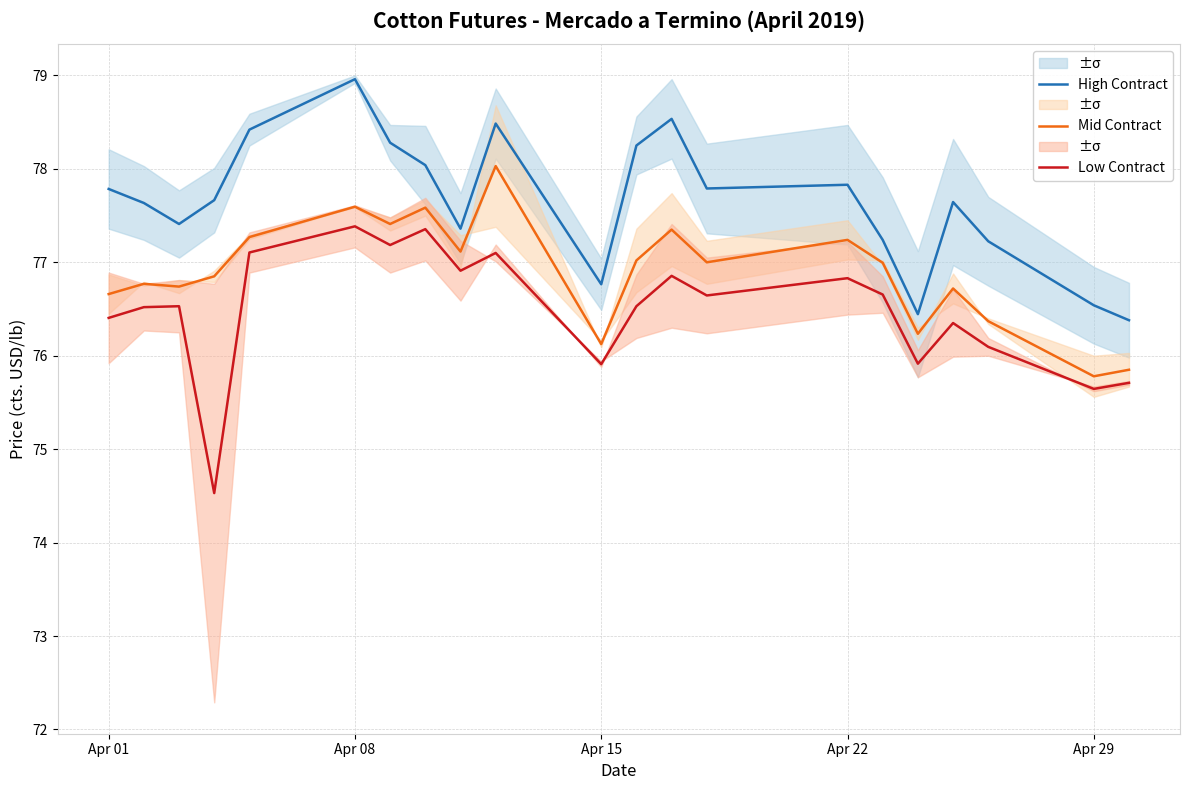

True or false: Low Contract and High Contract intersect in this chart.

False